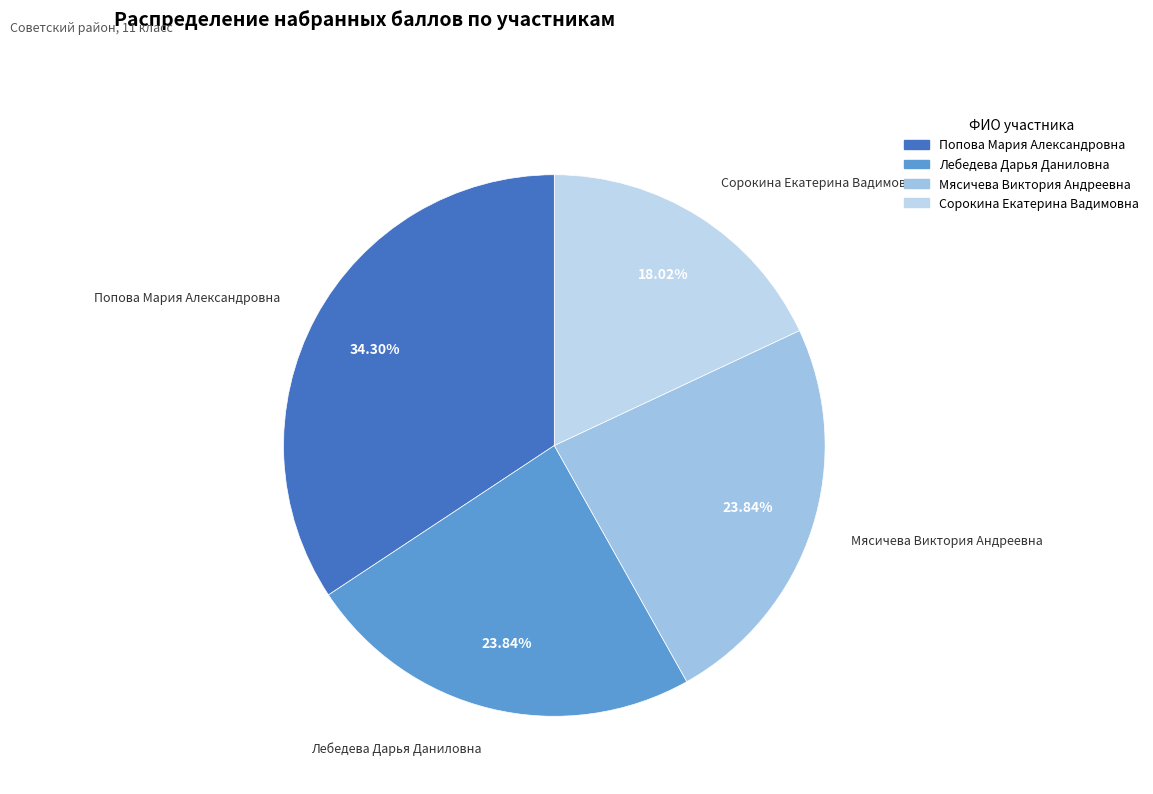

What is the smallest slice in the pie chart?

Сорокина Екатерина Вадимовна